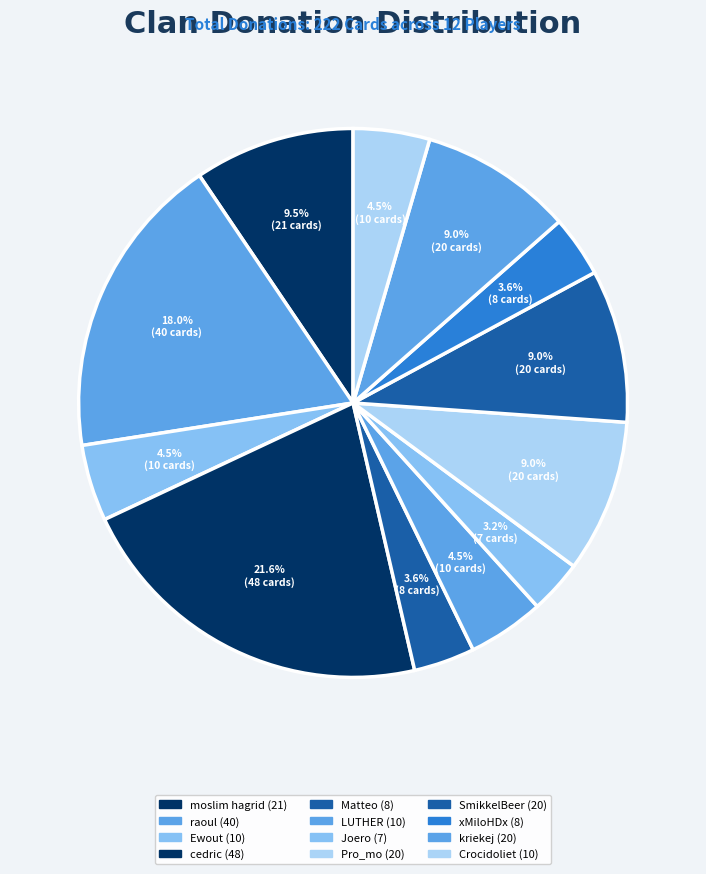

How many slices are in this pie chart?

12